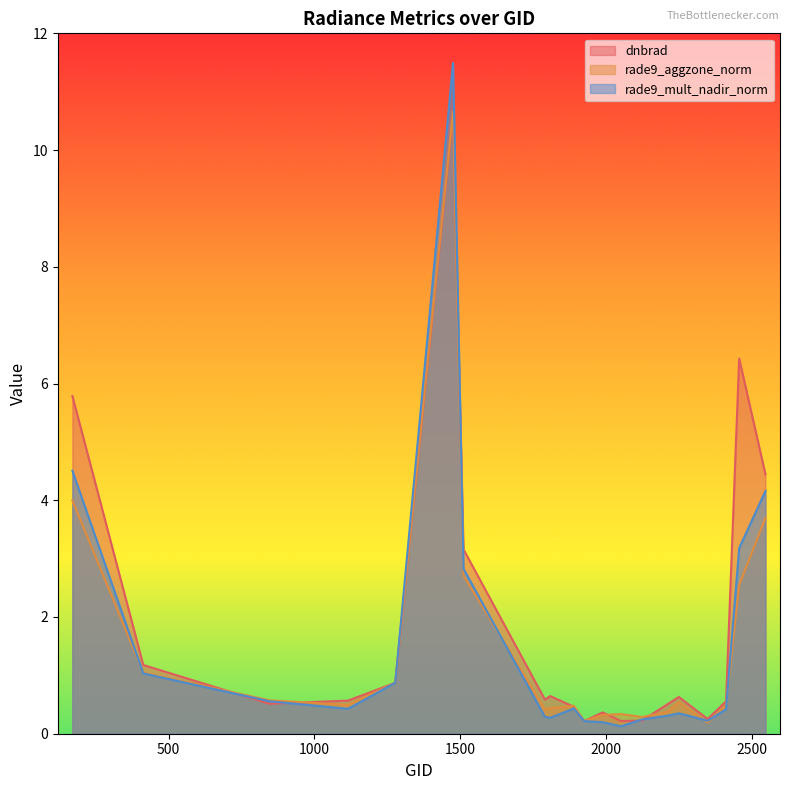

Reading right to left, transcribe all the data shown in this chart.

dnbrad: 4.4	6.4	0.6	0.3	0.6	0.5	0.2	0.2	0.4	0.2	0.5	0.6	0.6	3.2	10.6	0.9	0.6	0.5	1.2	5.8
rade9_aggzone_norm: 3.7	2.5	0.5	0.2	0.5	0.4	0.3	0.3	0.3	0.2	0.5	0.4	0.4	2.7	10.7	0.9	0.5	0.6	1.0	4.0
rade9_mult_nadir_norm: 4.2	3.2	0.4	0.2	0.4	0.3	0.2	0.1	0.2	0.2	0.4	0.3	0.3	2.8	11.5	0.9	0.4	0.6	1.0	4.5